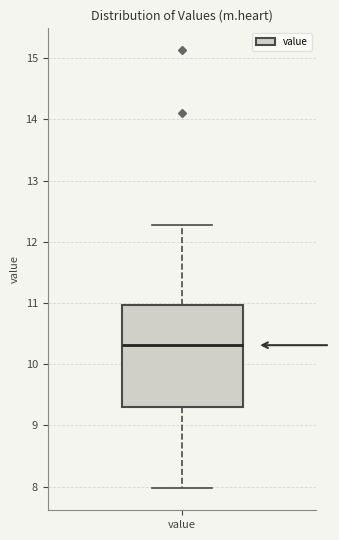

Read this box plot against the y-axis: the position of the median line, the range covered by the box, and the ends of both whiskers. The values are not printed on the chart, so give them approximately, as read against the axis.

median 10.3, box 9.3 to 11.0, whiskers 8.0 to 12.3